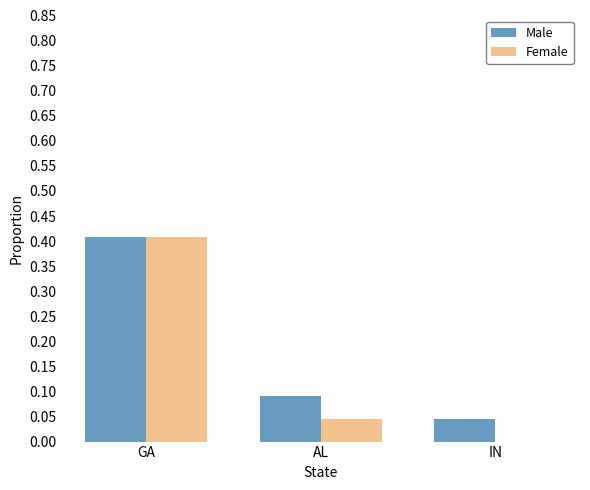

Between GA and AL, which series saw the biggest shift?

Female